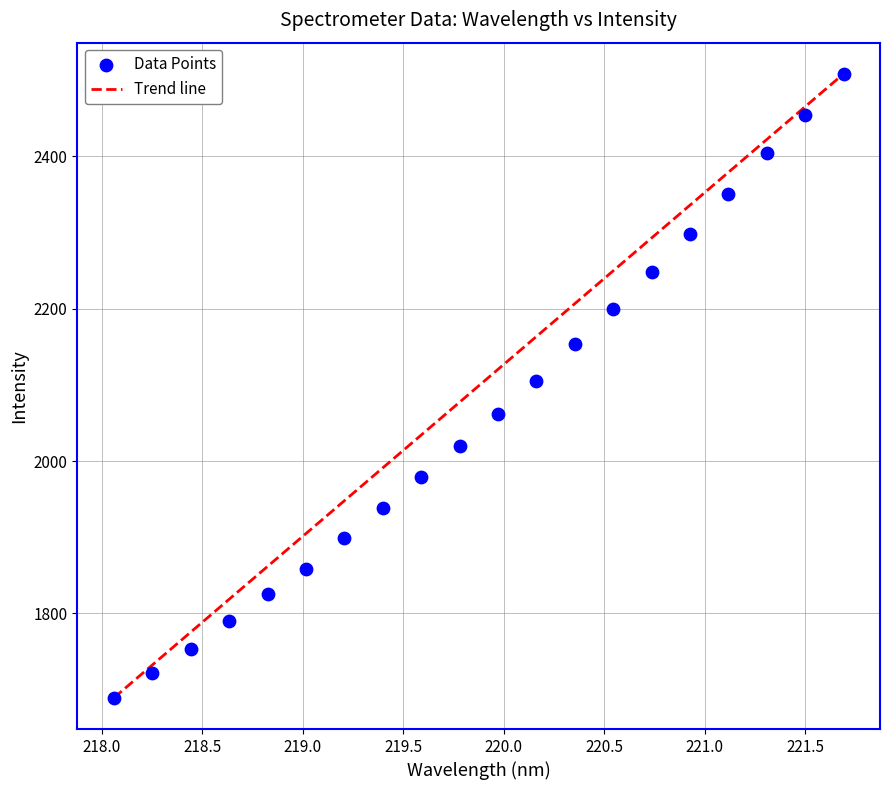

What is the range of Y values (max minus min)?

818.9